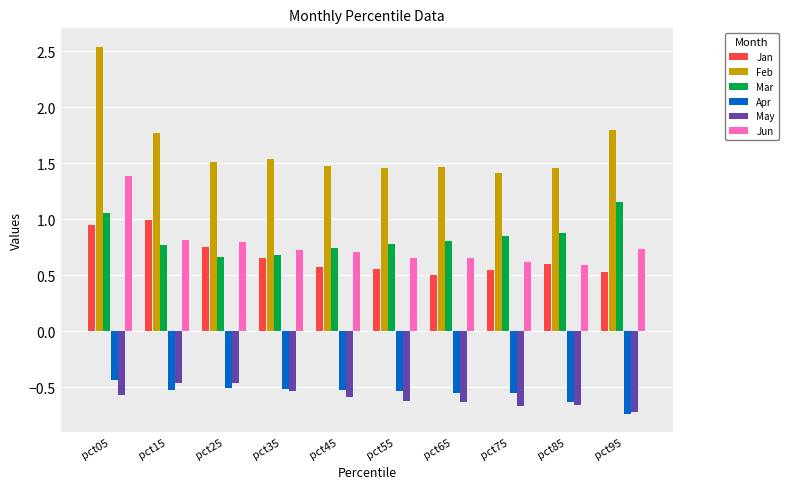

What is the spread (max minus min) of values at pct05?

3.1